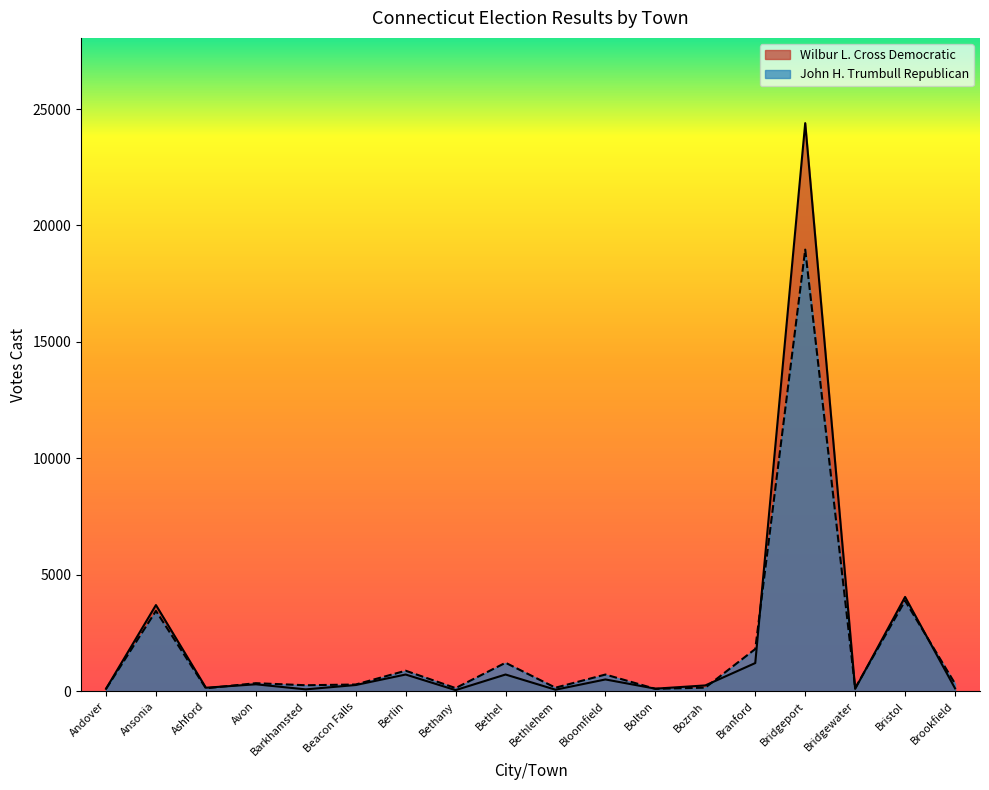

Between Bridgeport and Bethel, which is larger?

Bridgeport